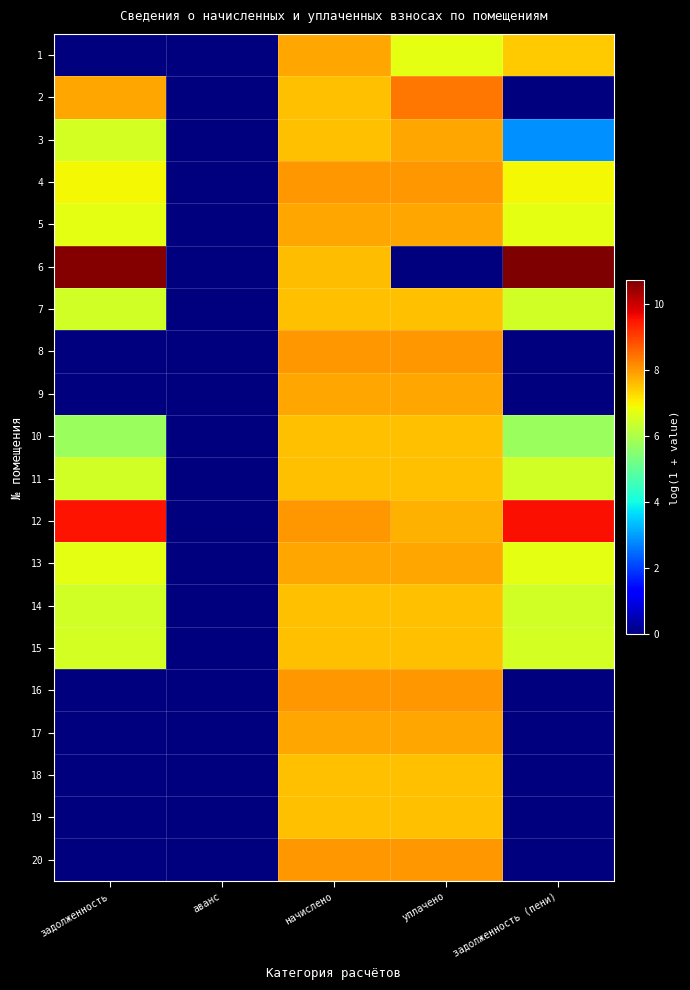

Between начислено and задолженность (пени), which is larger?

начислено